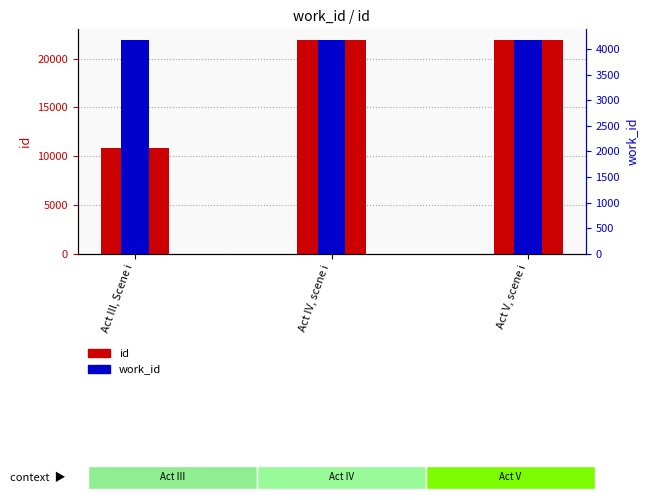

The value of work_id at Act V, scene i is 7164. True or false?

False